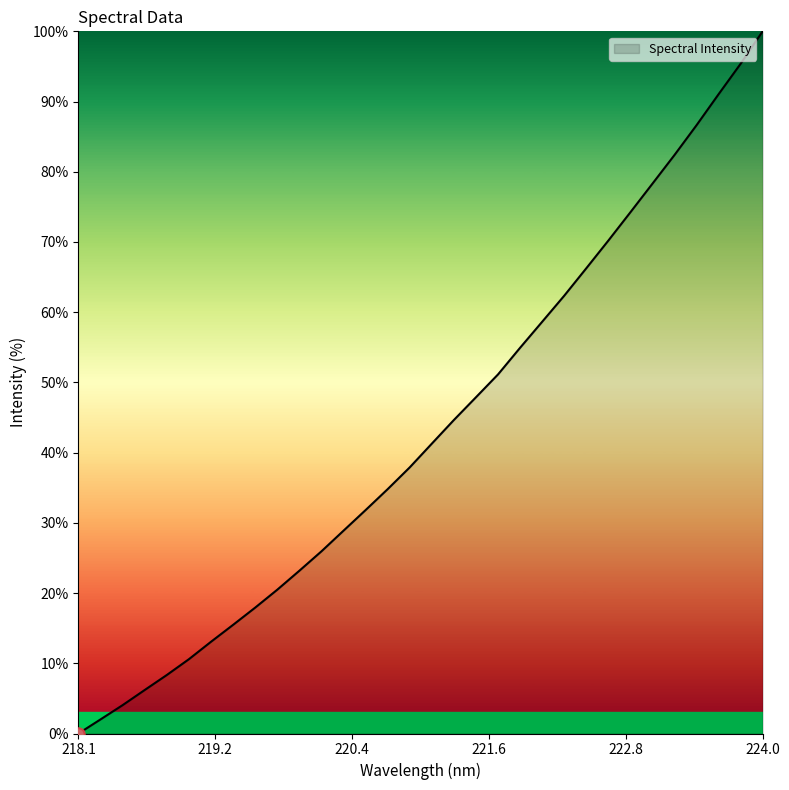

What is the difference between the maximum and minimum values?

100.0